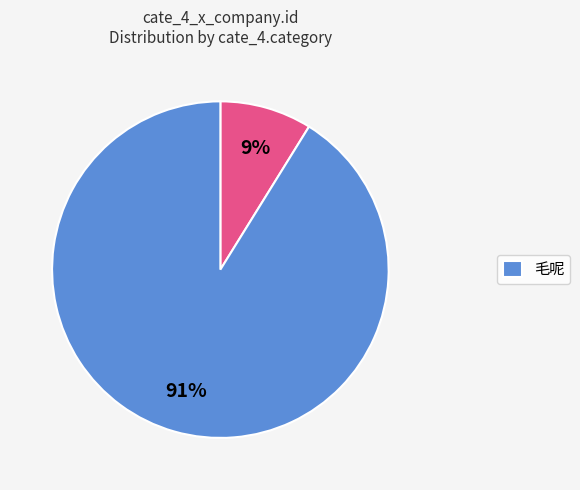

Is there a majority slice in this chart?

Yes